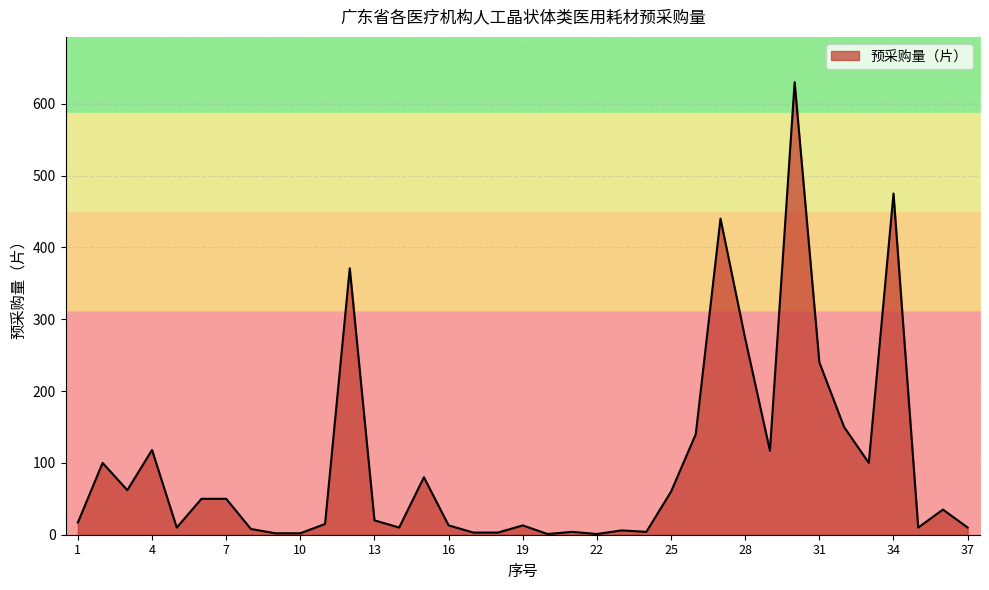

What is the maximum value shown in the chart?

630